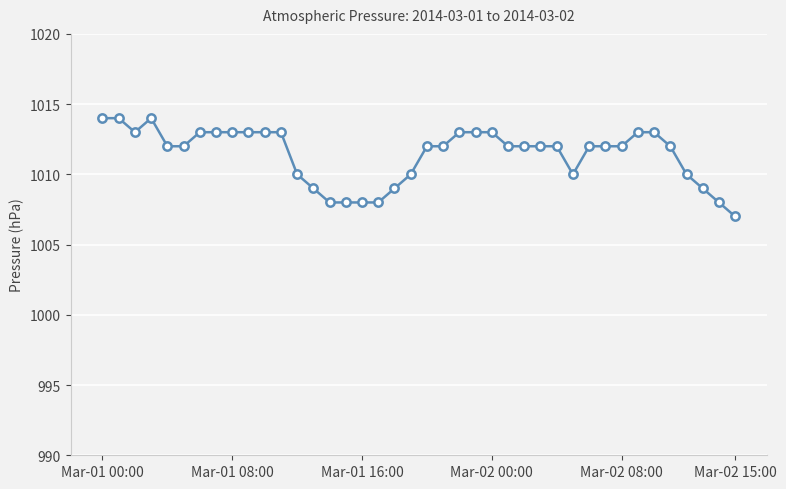

Is this an area chart (filled region under the line)?

No